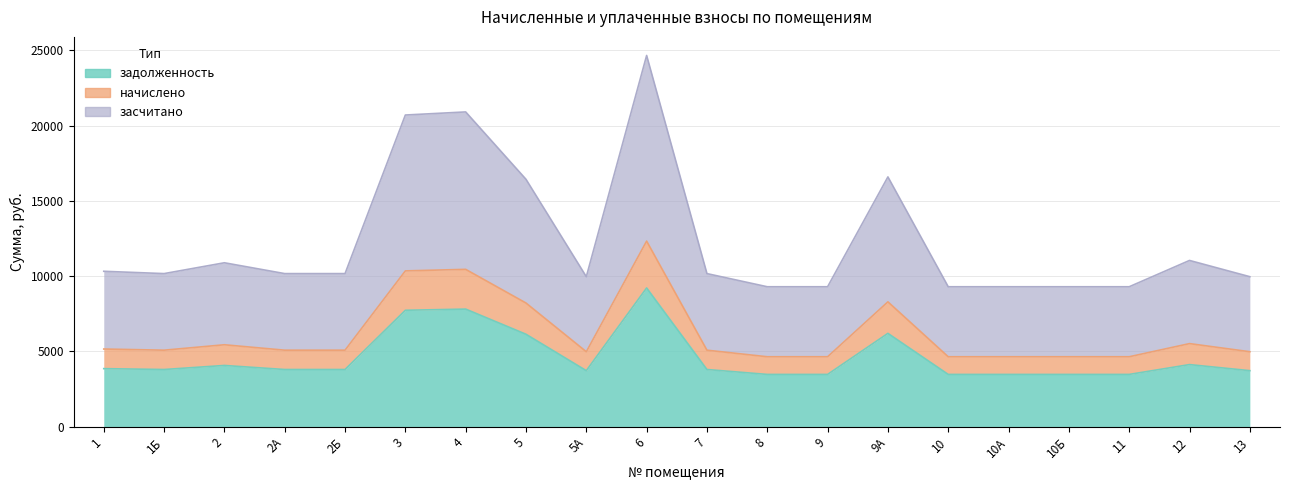

Which has a higher value, 6 or 11?

6